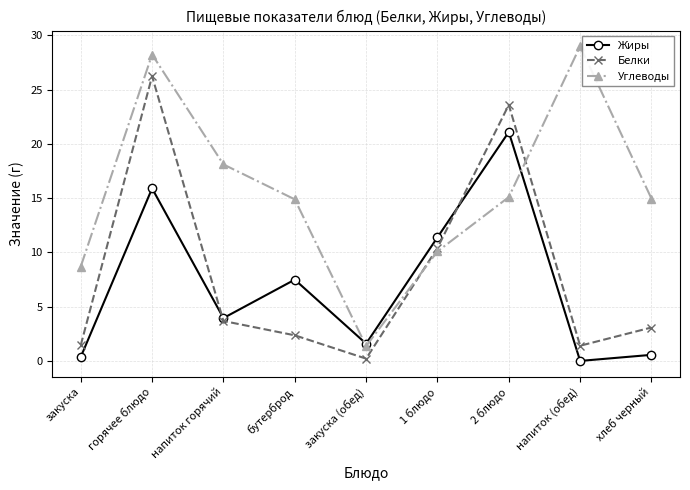

What is the greatest value displayed?

29.0